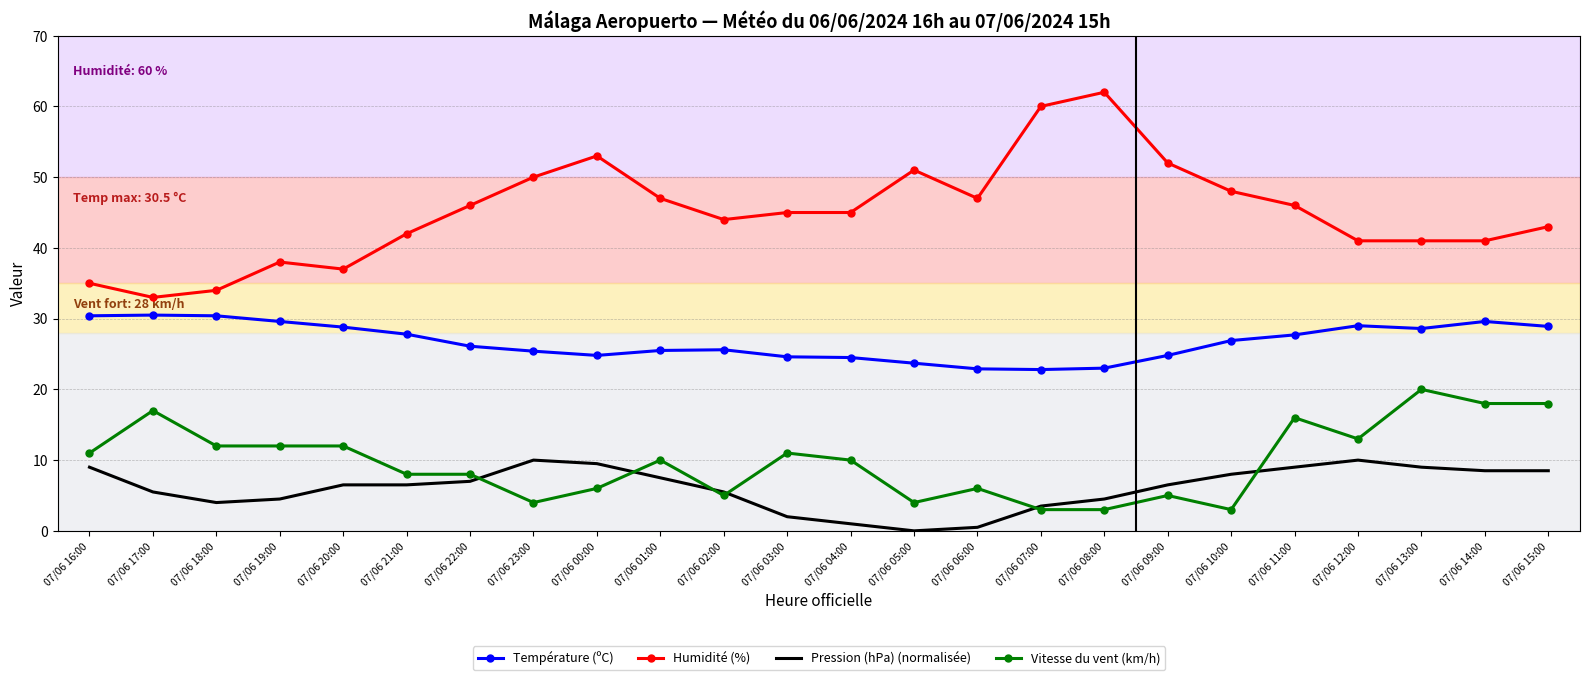

At 07/06 12:00, list the series in order from largest to smallest.

Humidité (%), Température (ºC), Vitesse du vent (km/h), Pression (hPa) (normalisée)